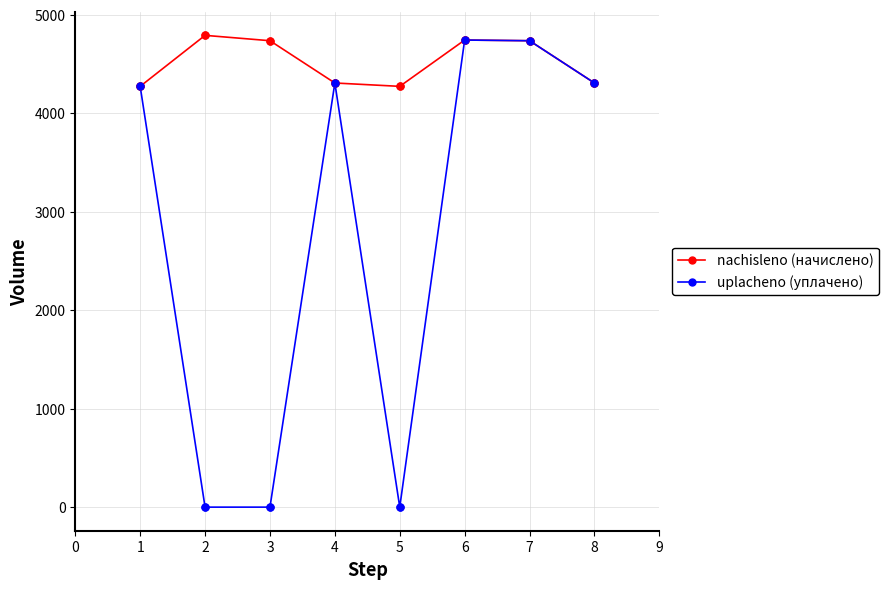

What is the total value across all series at 1?

8547.4